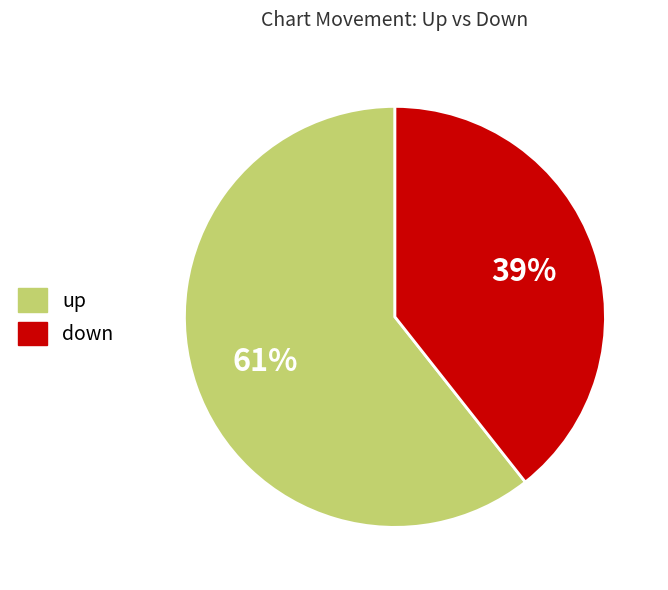

To the nearest percent, what is the average slice percentage?

50%